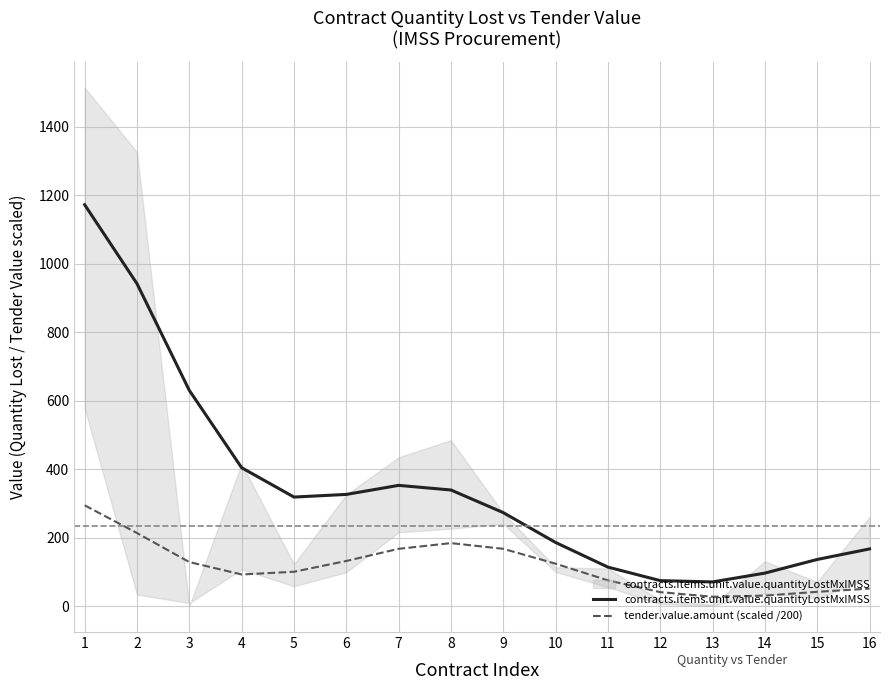

In contracts.items.unit.value.quantityLostMxIMSS, how many points are lower than both neighbors (excluding endpoints)?

2